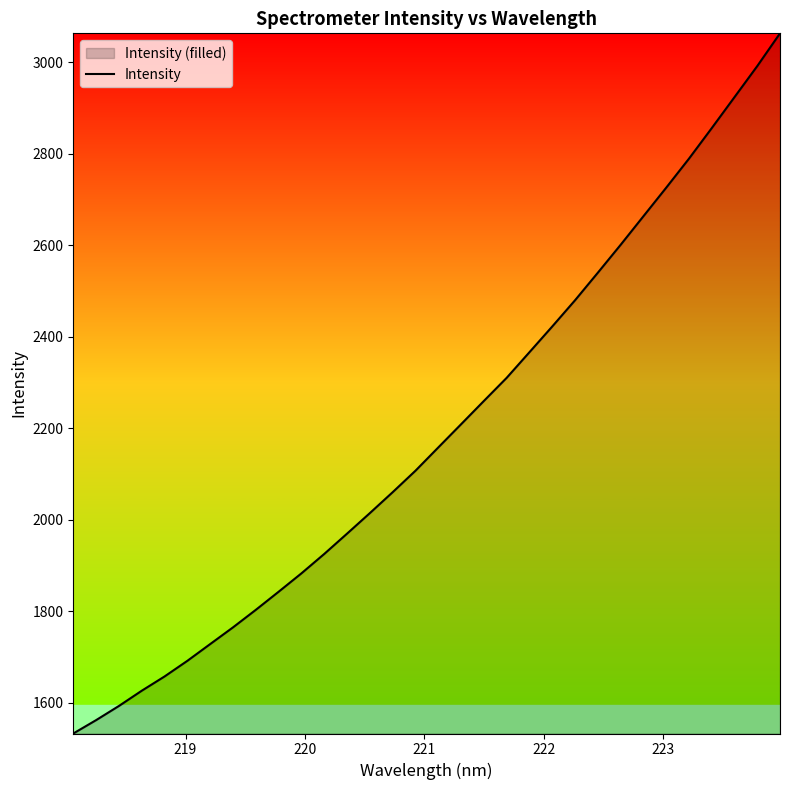

What is the difference between the maximum and minimum values?

1530.0